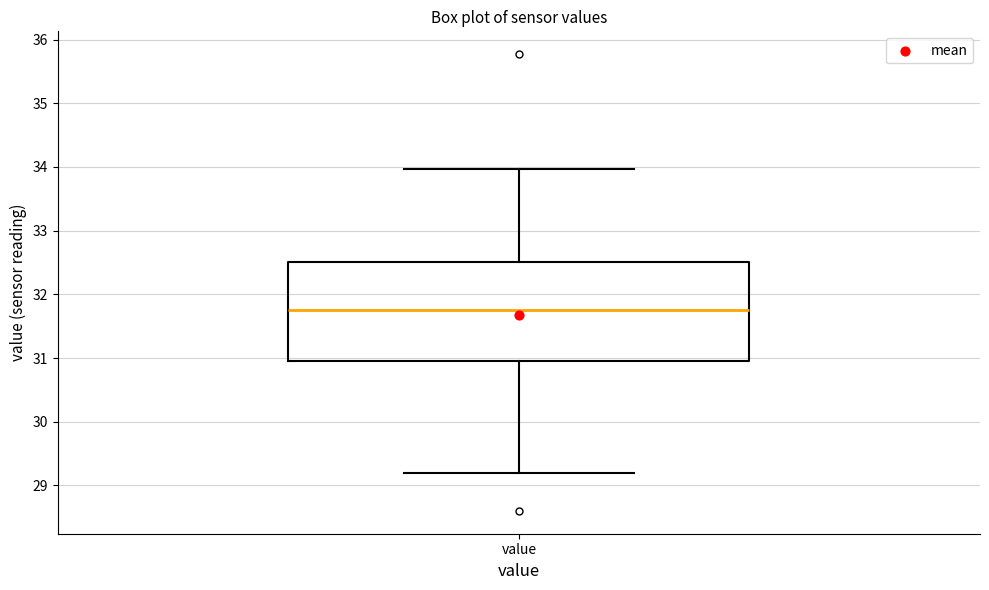

Read this box plot against the y-axis: the position of the median line, the range covered by the box, and the ends of both whiskers. The values are not printed on the chart, so give them approximately, as read against the axis.

median 31.8, box 31.0 to 32.5, whiskers 29.2 to 34.0